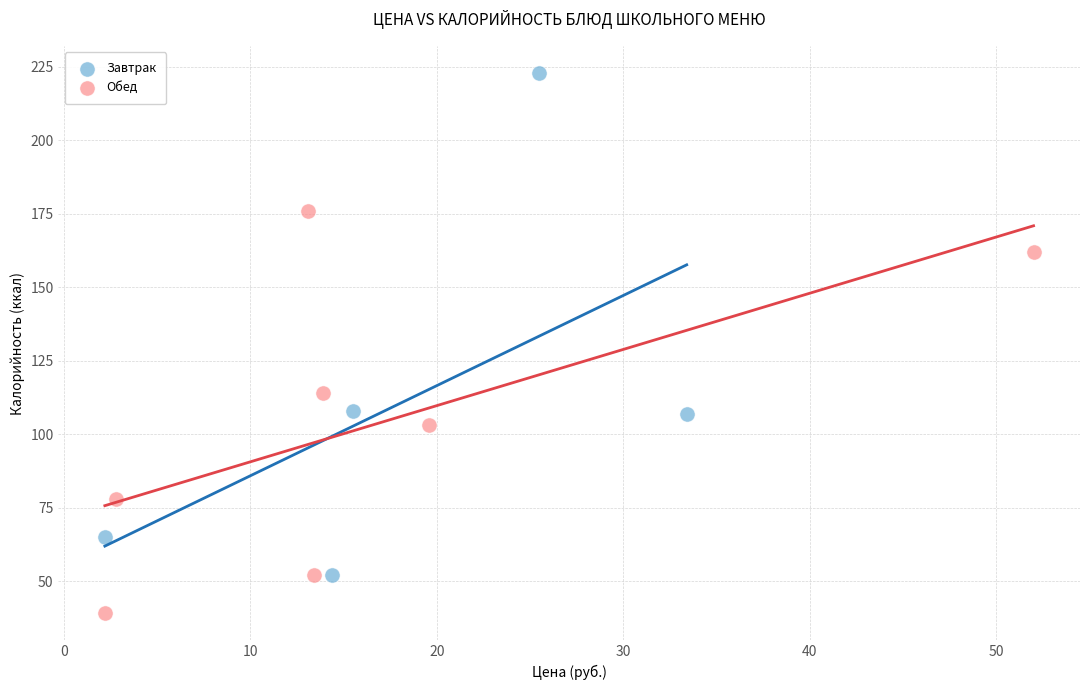

Which series reaches the maximum Y coordinate?

Завтрак